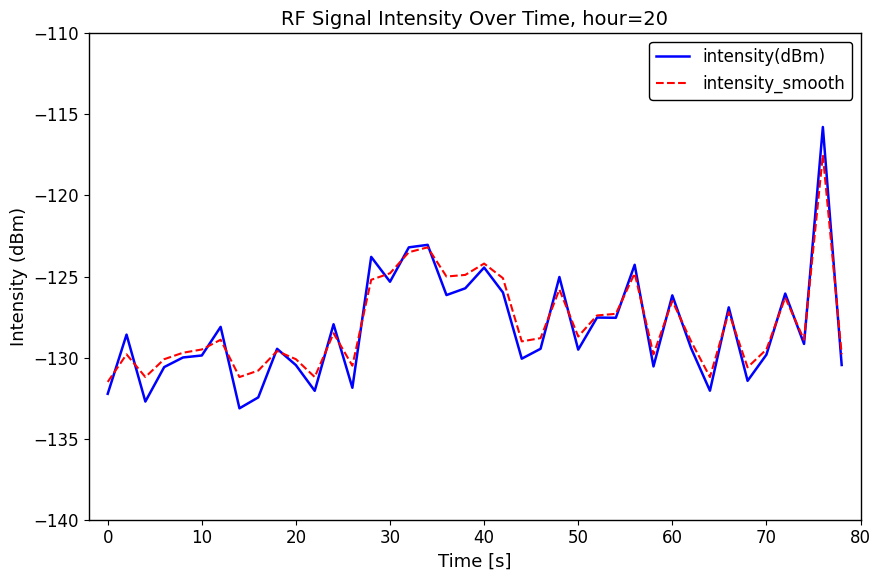

In intensity_smooth, how many points are higher than both neighbors (excluding endpoints)?

12